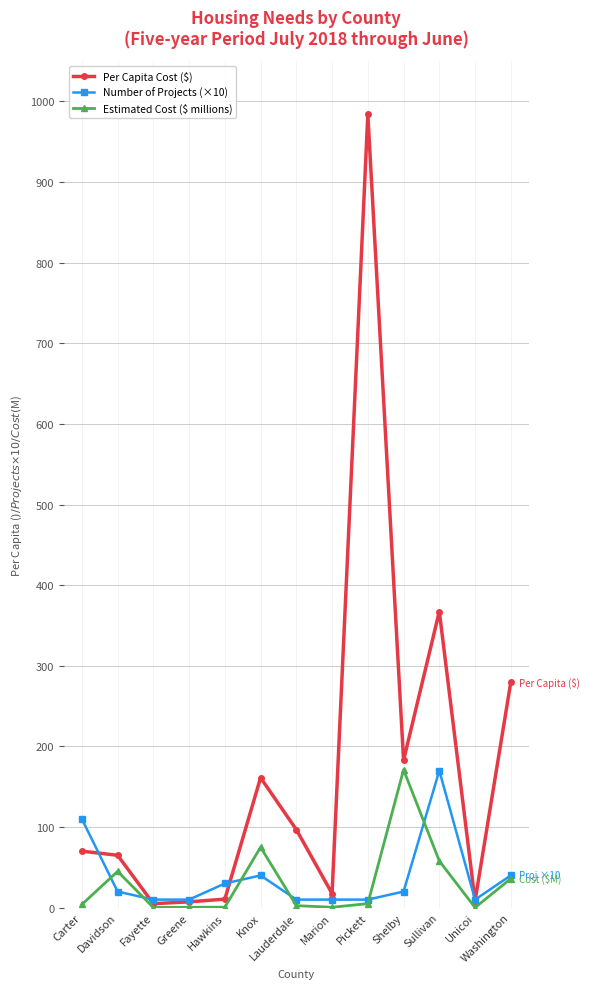

What is the difference between the maximum and minimum values in the Number of Projects (×10) series?

160.0